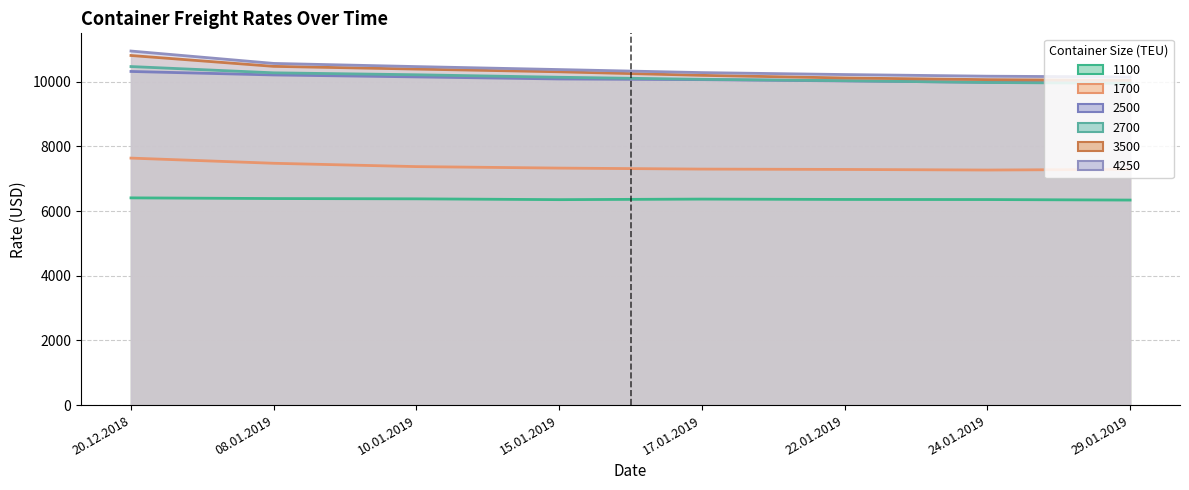

How many values in the 2700 series are below 10141?

4